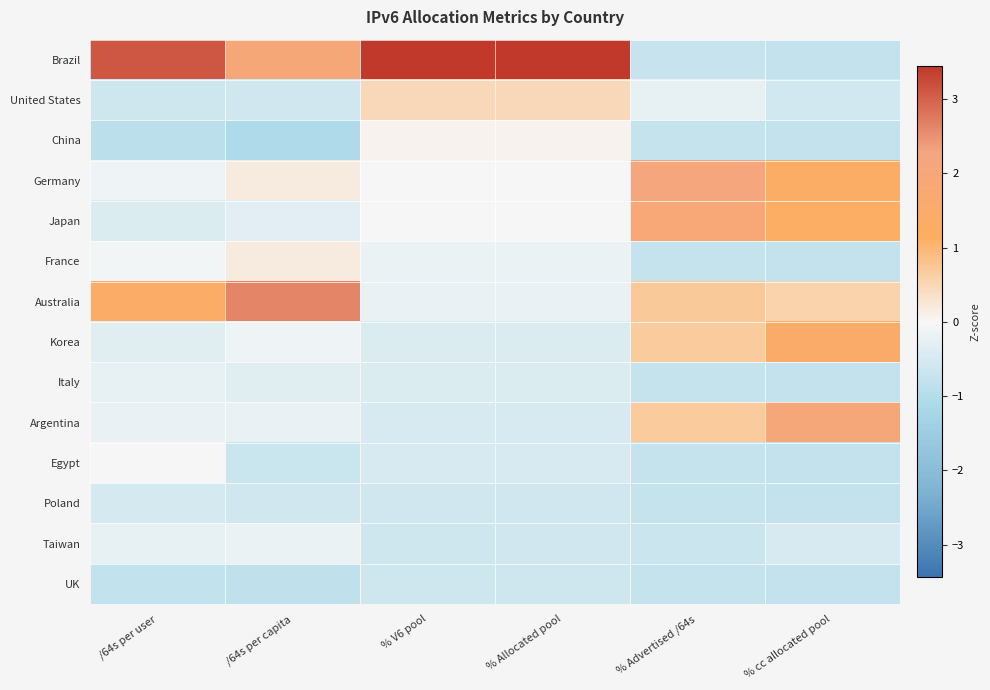

What is the spread (max minus min) of values at % cc allocated pool?

2.7